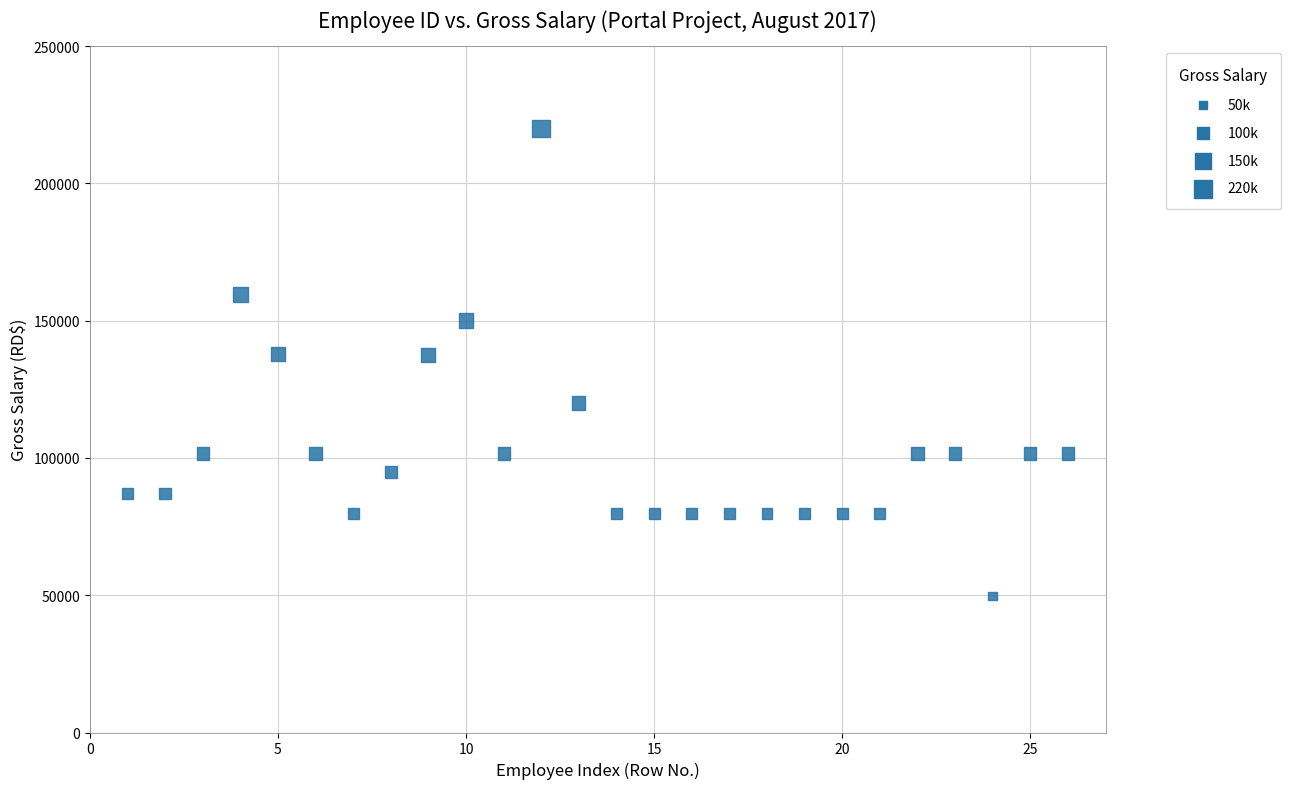

What is the range of X values (max minus min)?

25.0